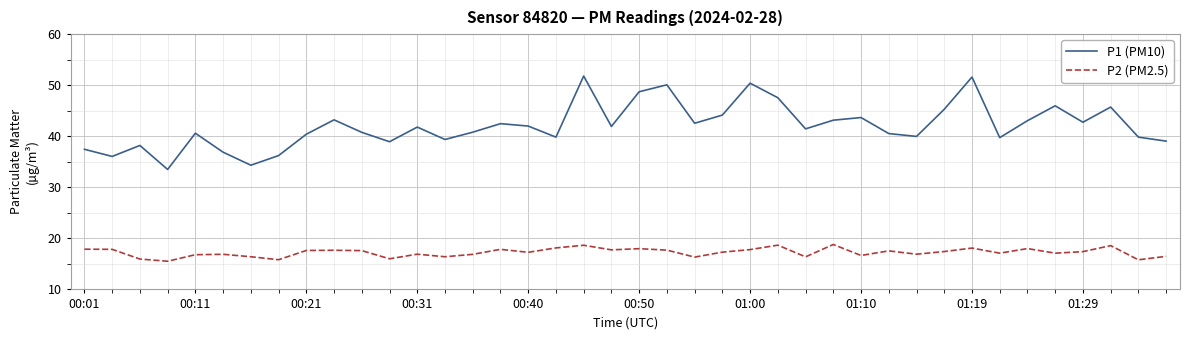

What is the highest value of the P2 (PM2.5) series?

18.8